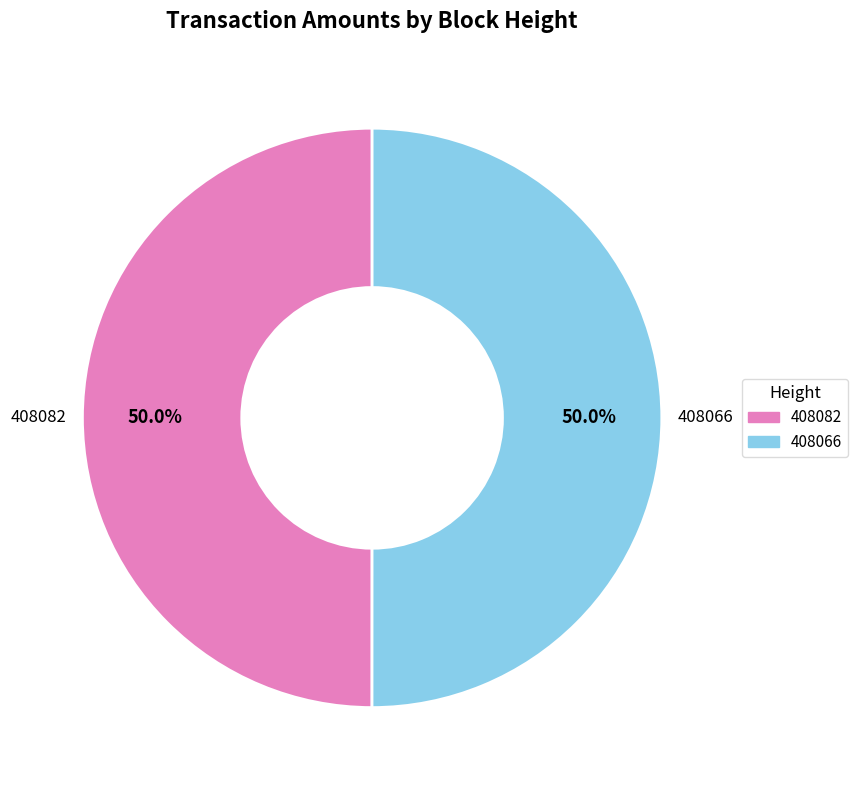

How many segments does this pie chart have?

2